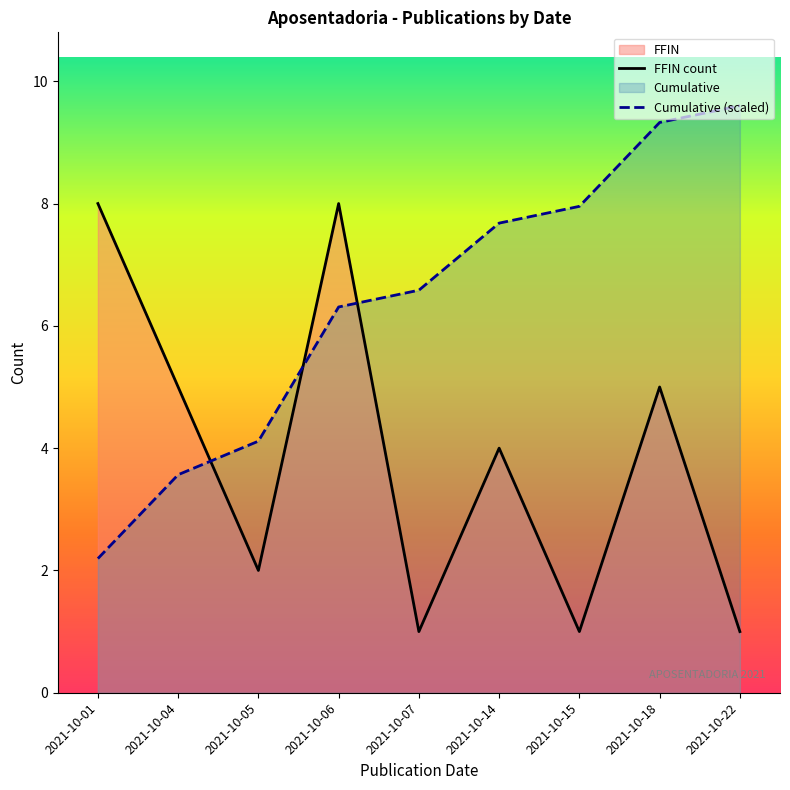

Reading left to right, extract all data points from this chart.

FFIN count: 2021-10-01=8.0	2021-10-04=5.0	2021-10-05=2.0	2021-10-06=8.0	2021-10-07=1.0	2021-10-14=4.0	2021-10-15=1.0	2021-10-18=5.0	2021-10-22=1.0
Cumulative (scaled): 2021-10-01=2.2	2021-10-04=3.6	2021-10-05=4.1	2021-10-06=6.3	2021-10-07=6.6	2021-10-14=7.7	2021-10-15=8.0	2021-10-18=9.3	2021-10-22=9.6